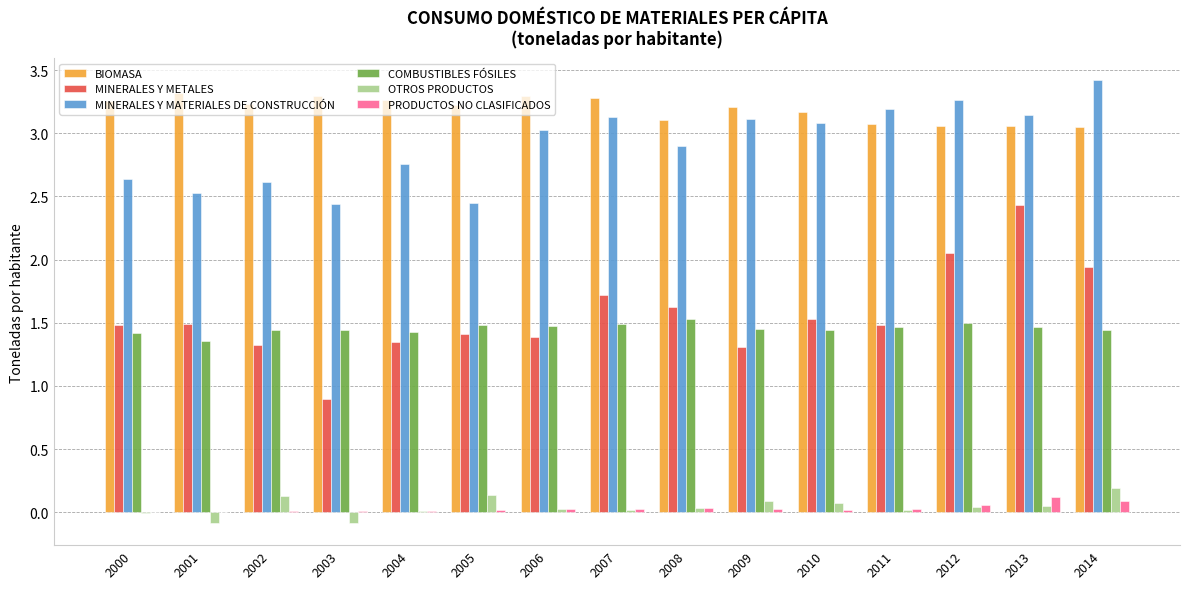

Count the number of categories in the chart.

15